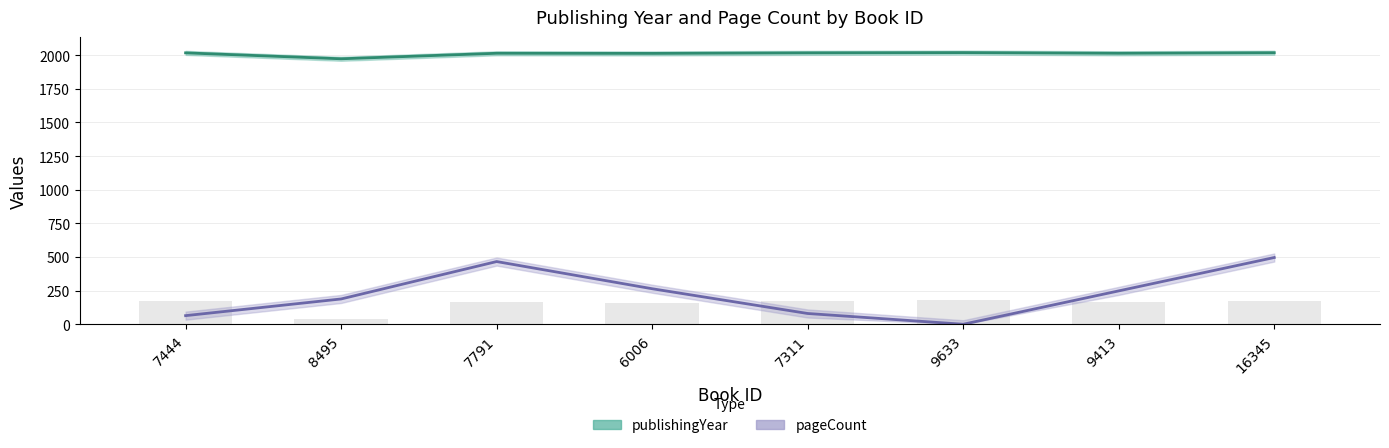

List the series in order of their peak value, highest first.

publishingYear, pageCount